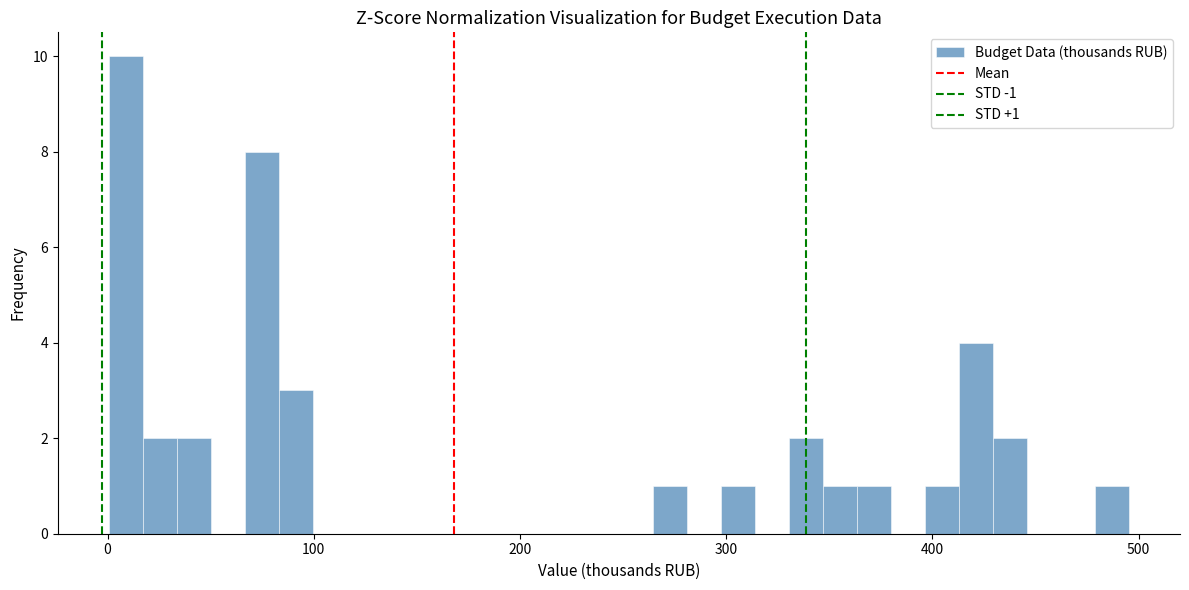

Read against the x-axis, roughly where is the centre of the tallest bar?

10